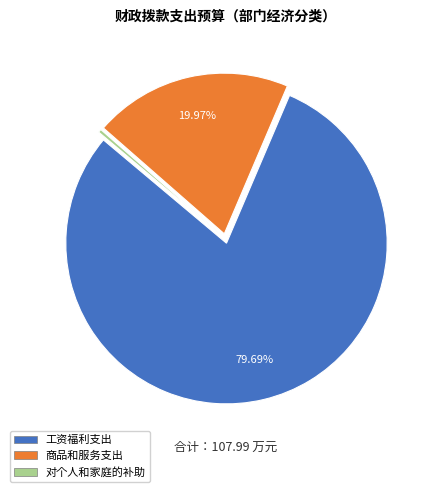

Is the sum of 对个人和家庭的补助 and 工资福利支出 greater than half?

Yes